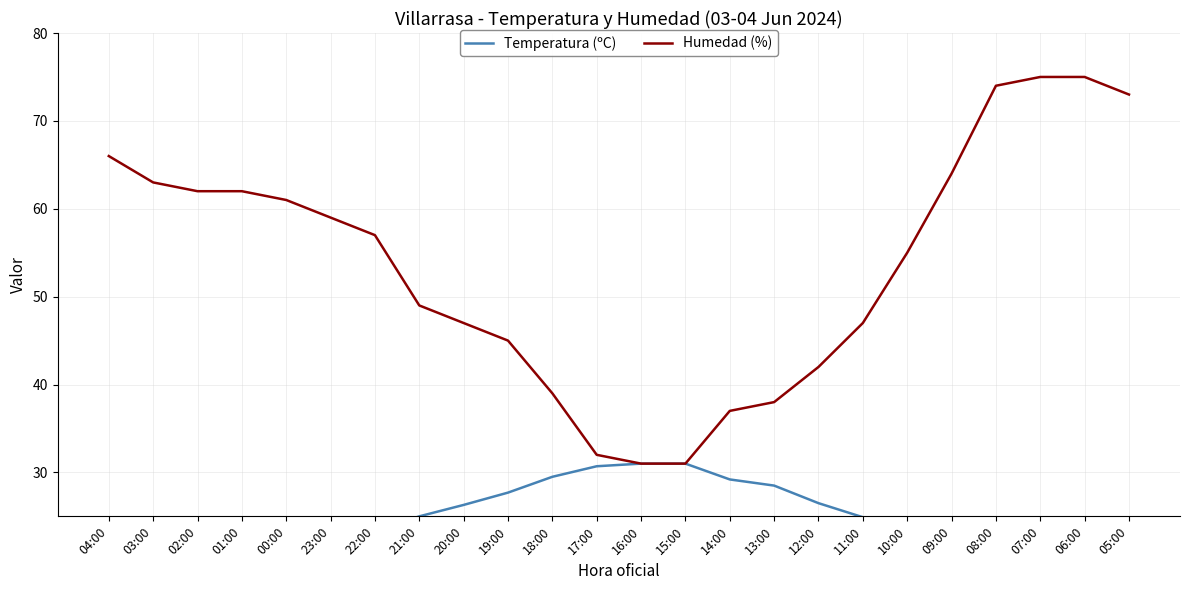

What position from the left is 08:00?

21